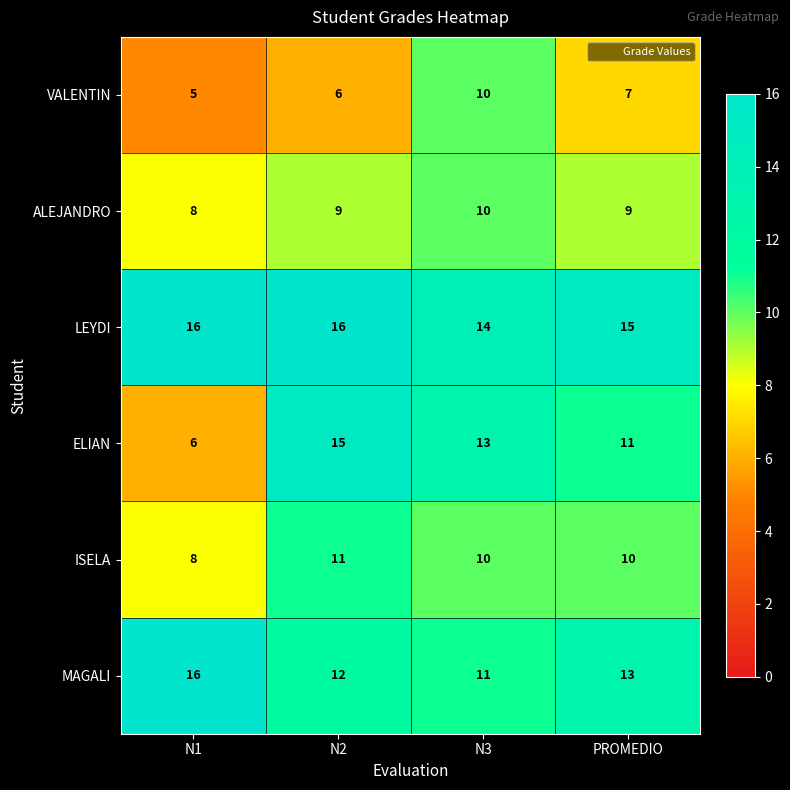

Count the VALENTIN values in the range 6 to 10.

3